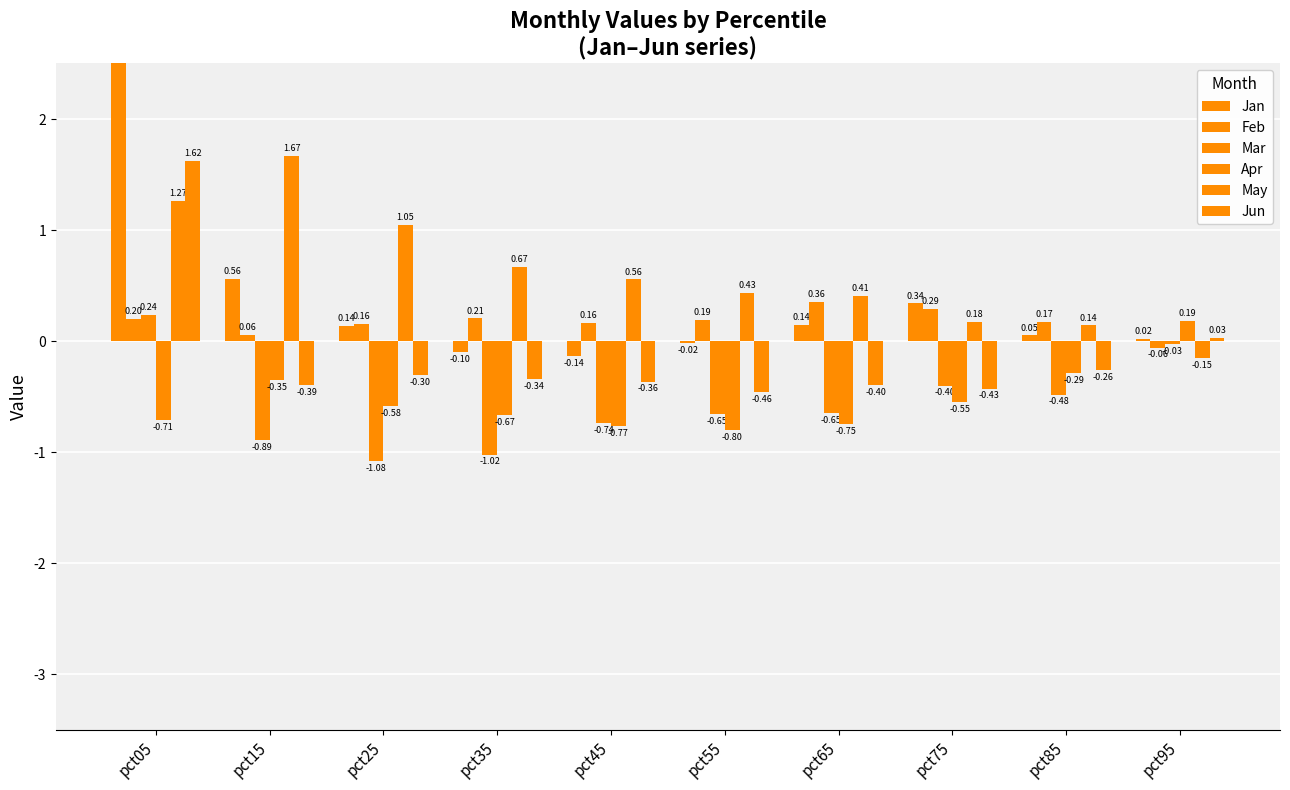

At which label does May reach its minimum?

pct95